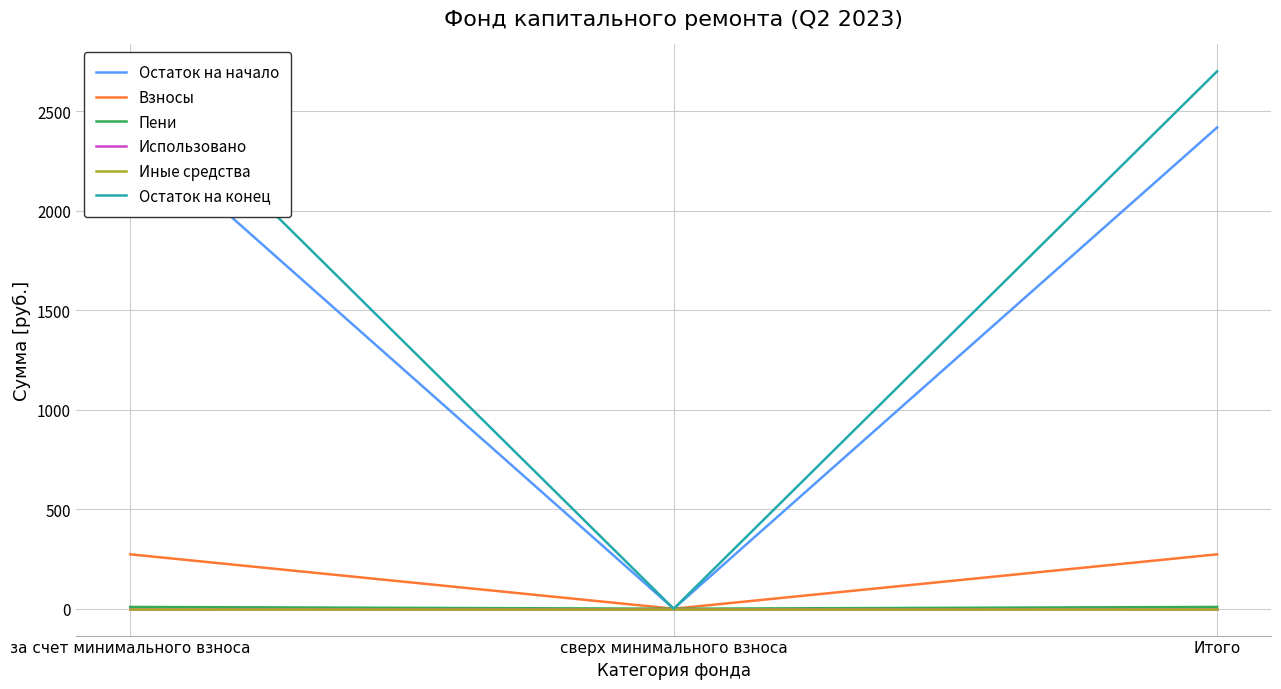

At how many categories does at least one series exceed 1593?

2